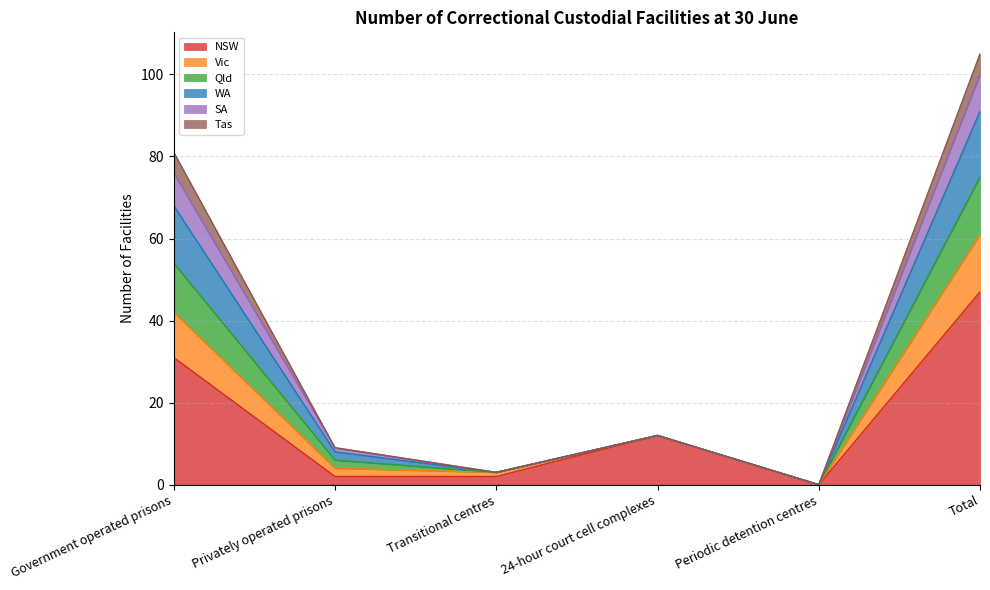

How many data points in Vic are above 12?

2